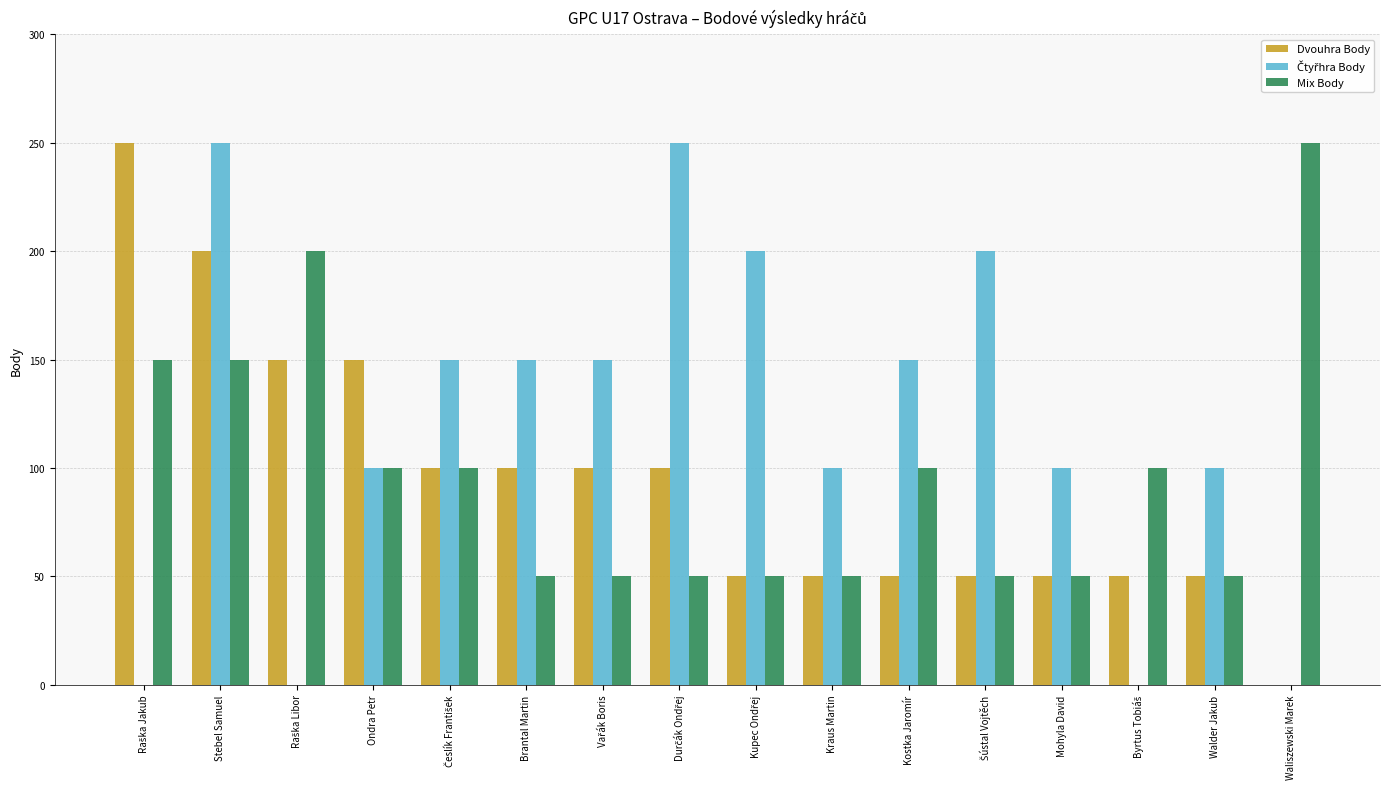

True or false: Mix Body has a value of 225 at Stebel Samuel.

False